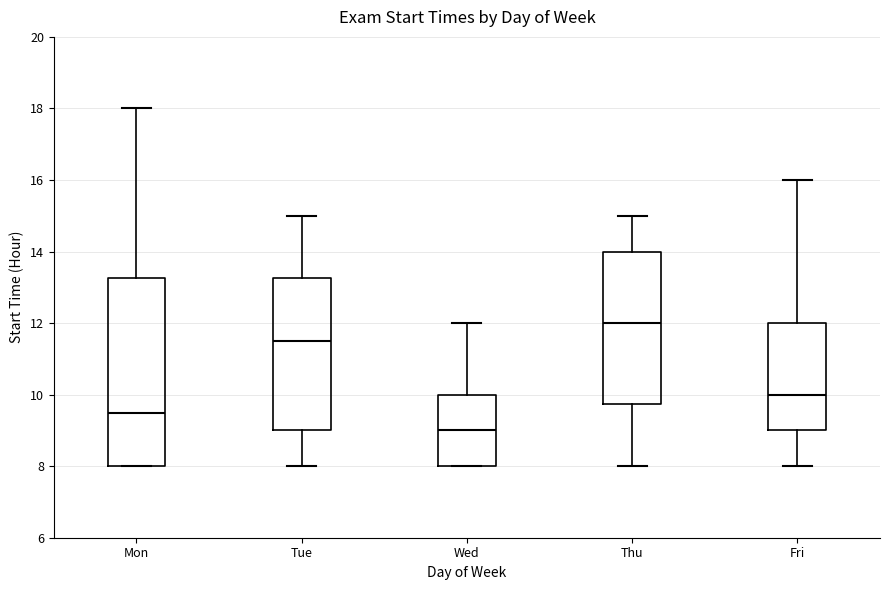

Reading left to right, transcribe this box plot: for each box, give where its median line is, the range the box spans, and where its two whiskers end, as read against the y-axis. The values are not printed on the chart, so give them approximately, as read against the axis.

Mon: median 9.6, box 8.0 to 13.2, whiskers 8.0 to 18.0
Tue: median 11.6, box 9.0 to 13.2, whiskers 8.0 to 15.0
Wed: median 9.0, box 8.0 to 10.0, whiskers 8.0 to 12.0
Thu: median 12.0, box 9.8 to 14.0, whiskers 8.0 to 15.0
Fri: median 10.0, box 9.0 to 12.0, whiskers 8.0 to 16.0